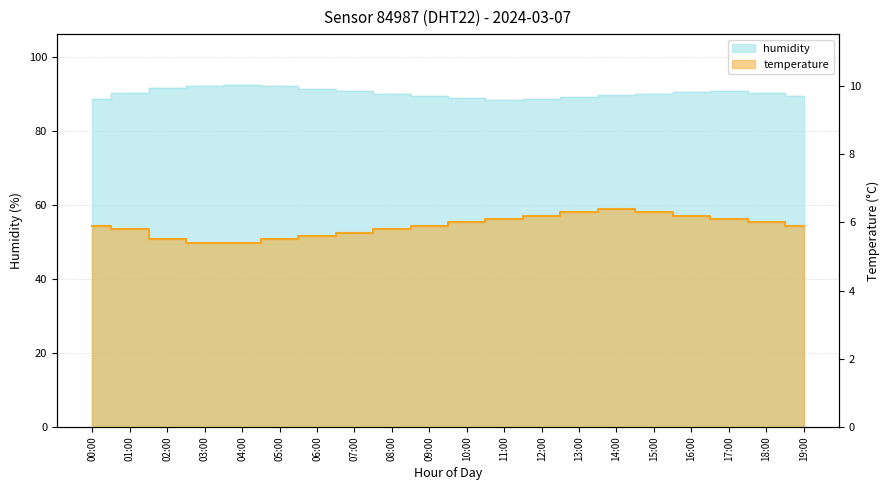

How many distinct data groups are displayed?

2